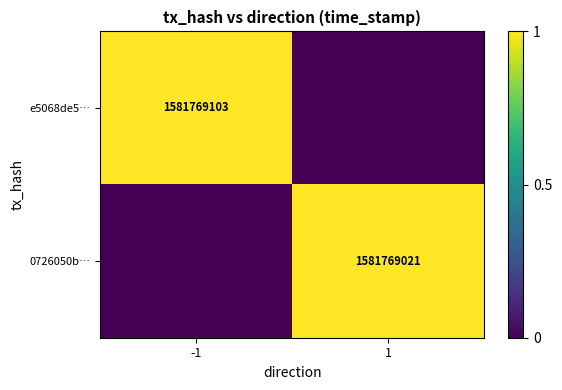

The e5068de5… series shows 1581769103 at -1. True or false?

True